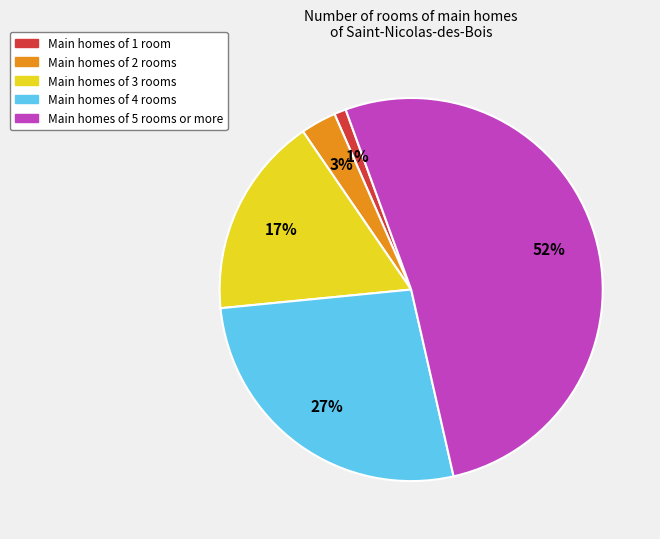

Is it true that Main homes of 1 room is 12% of the pie?

False